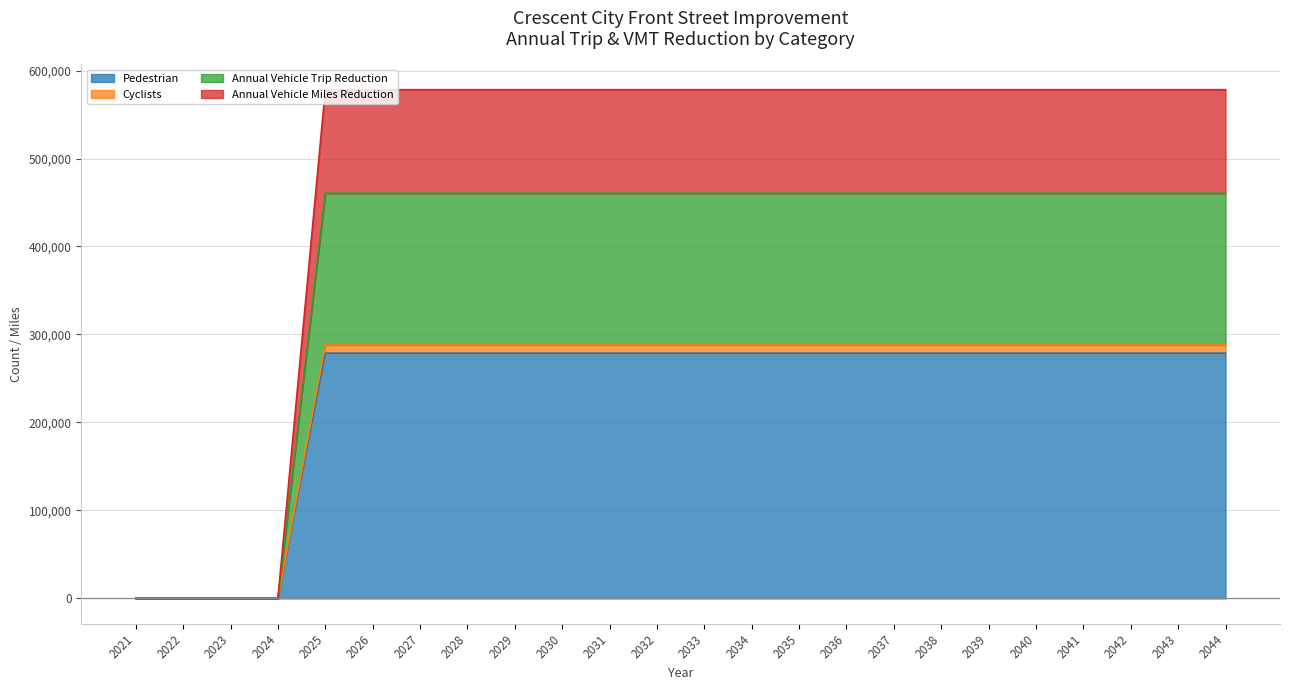

The Cyclists series shows 288093.0 at 2027. True or false?

True